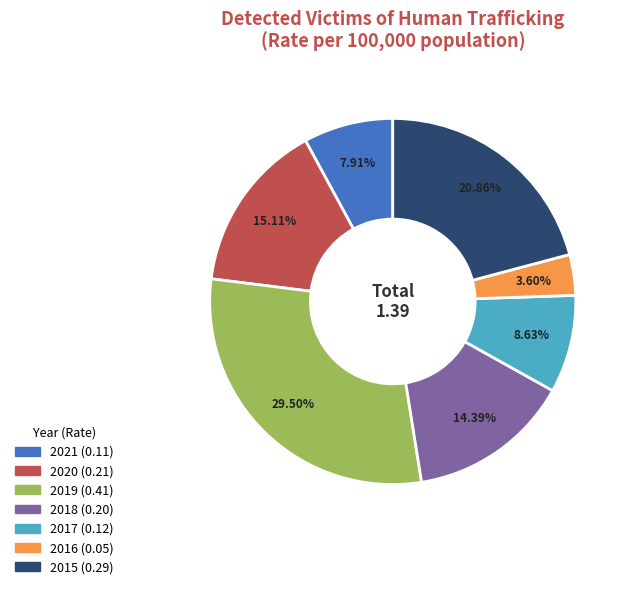

True or false: 2018 accounts for 22% of the total.

False